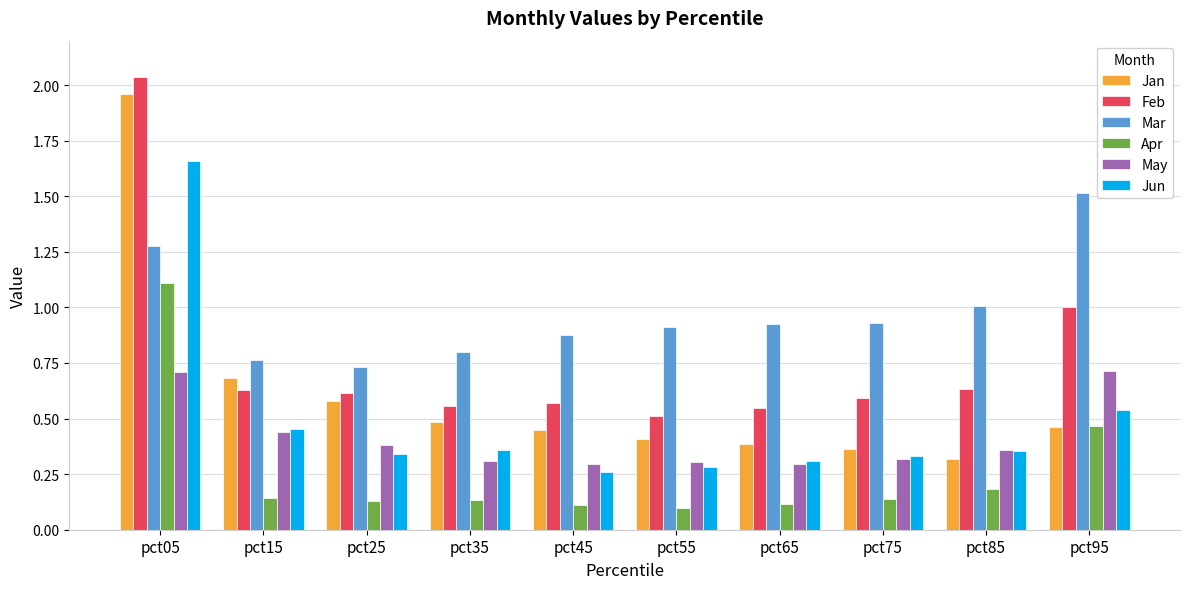

At which category does the chart reach its peak across all series?

pct05